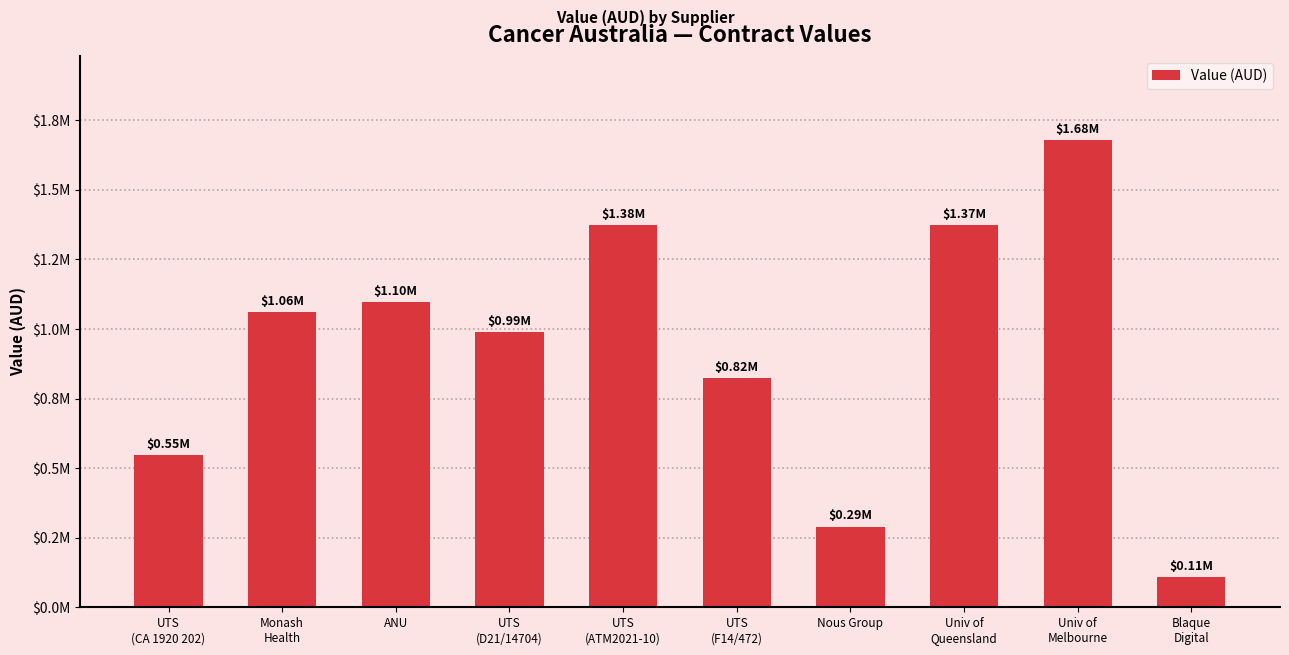

How many series are shown in this chart?

1